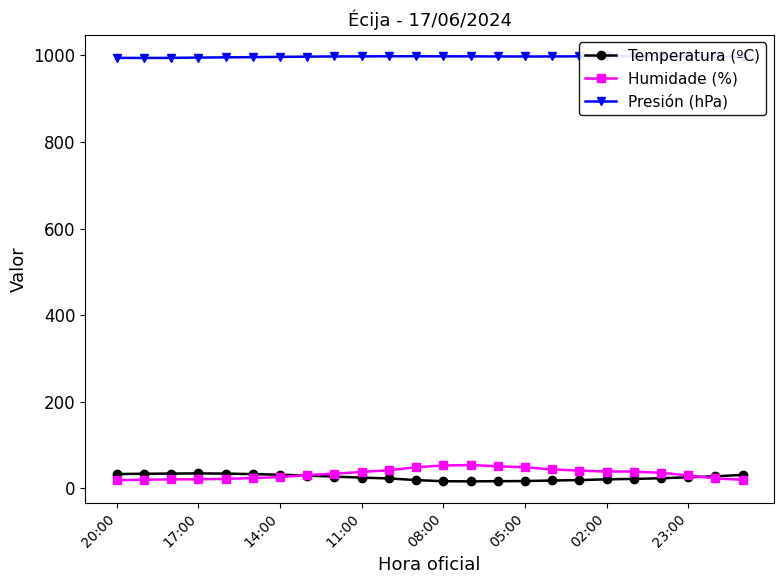

At which label does Temperatura (ºC) first exceed 25?

20:00